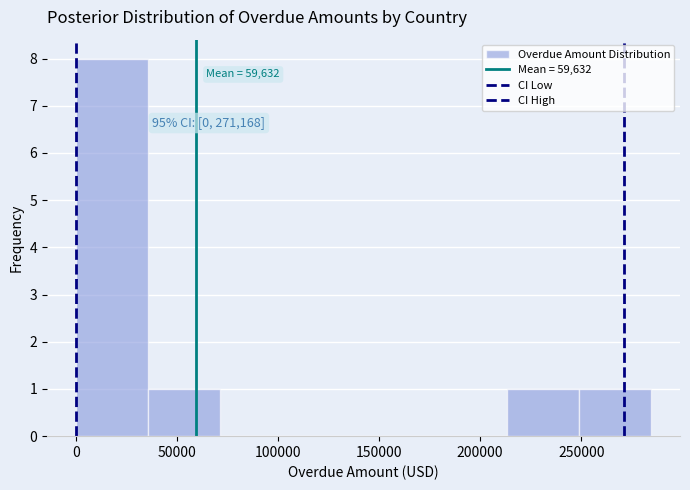

Which range on the x-axis has the tallest bar?

0 to 35000